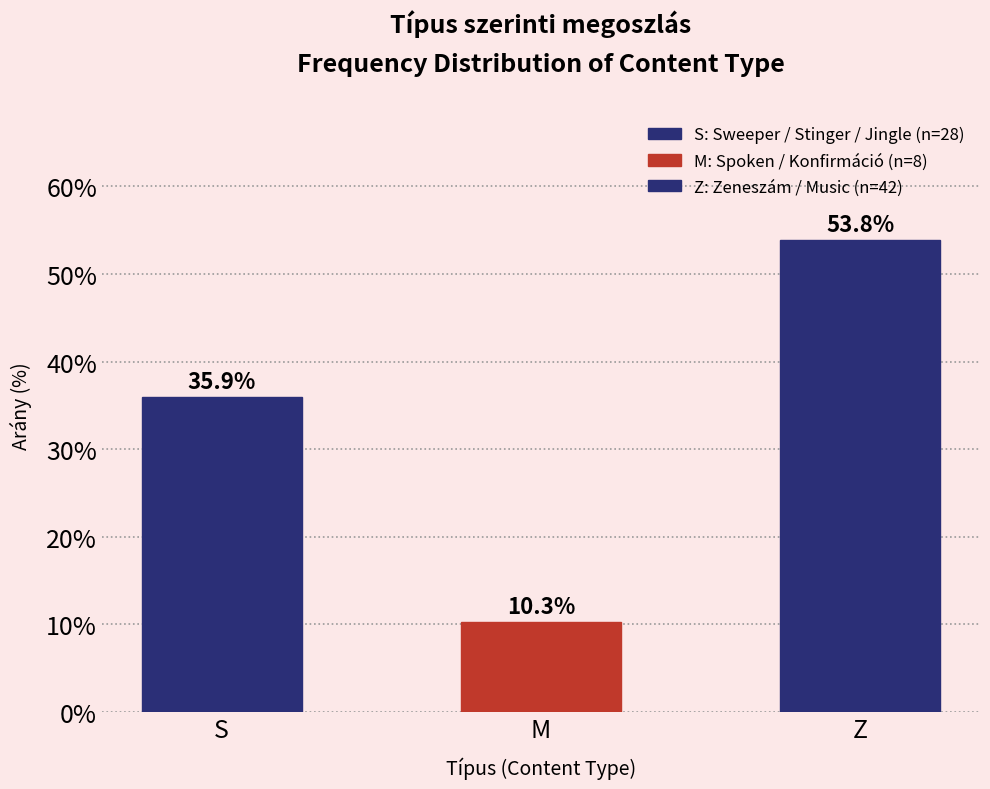

Reading right to left, what are all the values shown in this chart?

Z=53.8	M=10.3	S=35.9